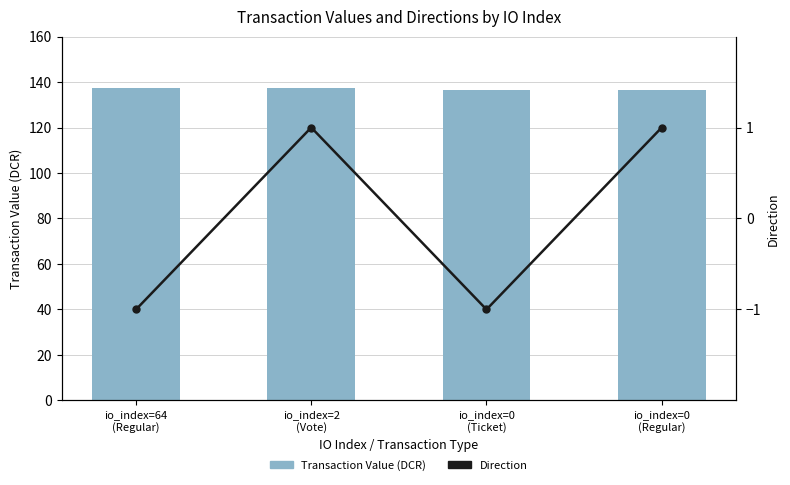

How many values in Direction are below zero?

2